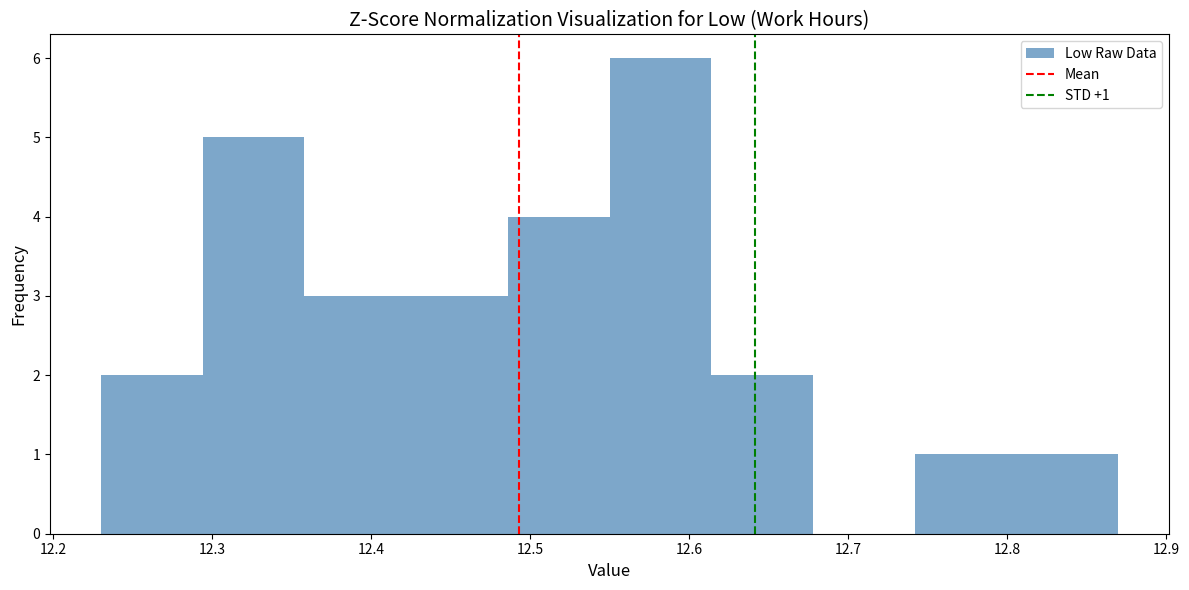

Which range on the x-axis has the tallest bar?

12.550 to 12.614